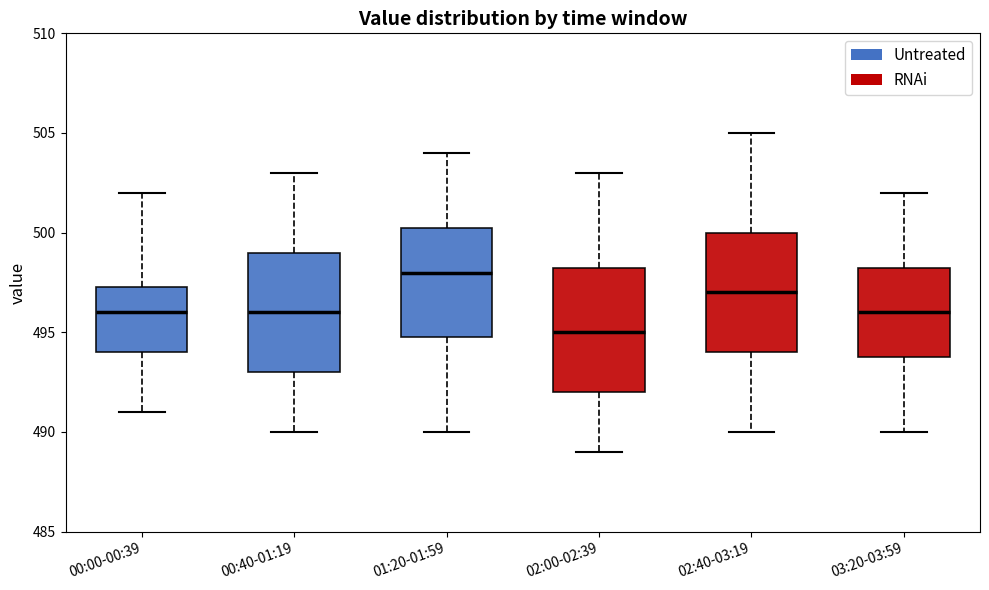

Where does the lower whisker of the box for 03:20-03:59 end on the y-axis? The values are not printed on the chart, so give them approximately, as read against the axis.

490.0